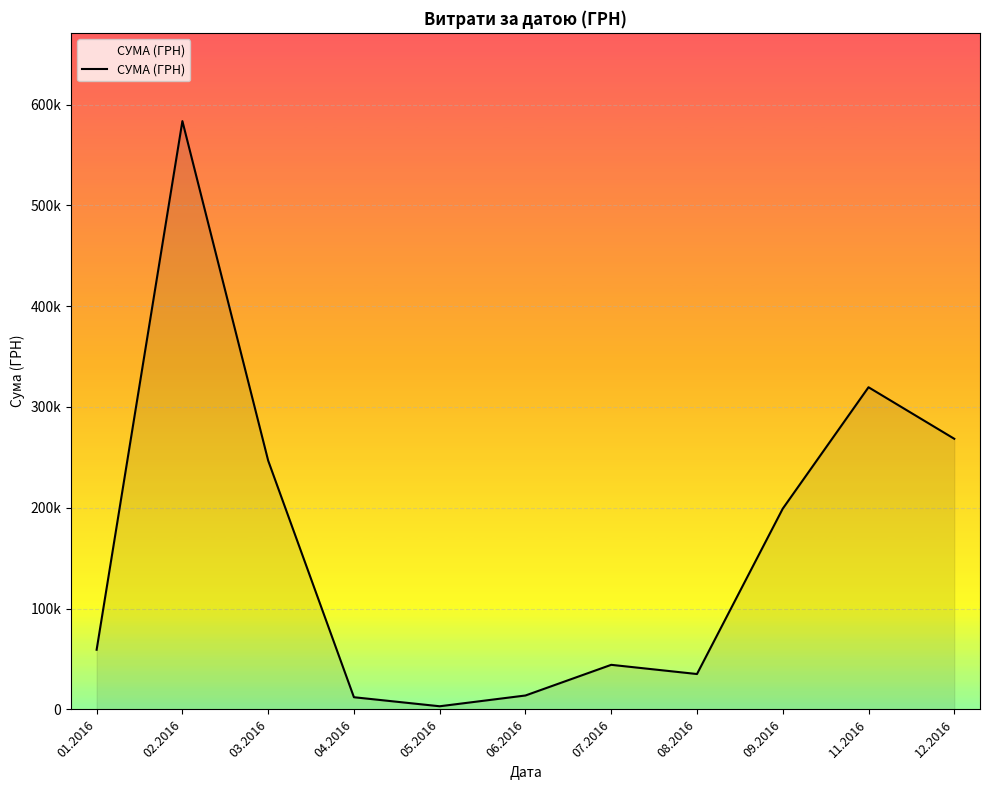

True or false: the data shows 138847.2 at 11.2016.

False